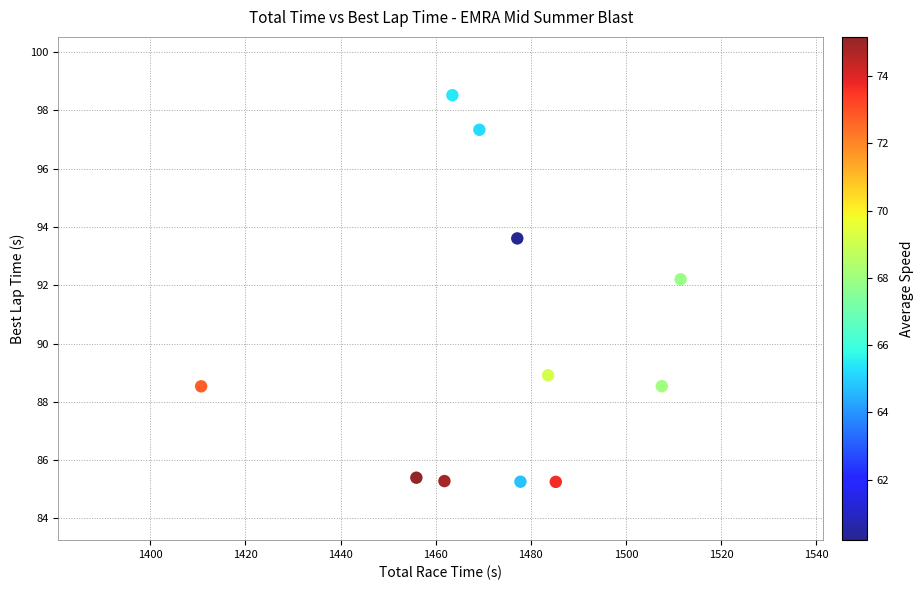

What Y value in the scatter plot is closest to 91?

92.2